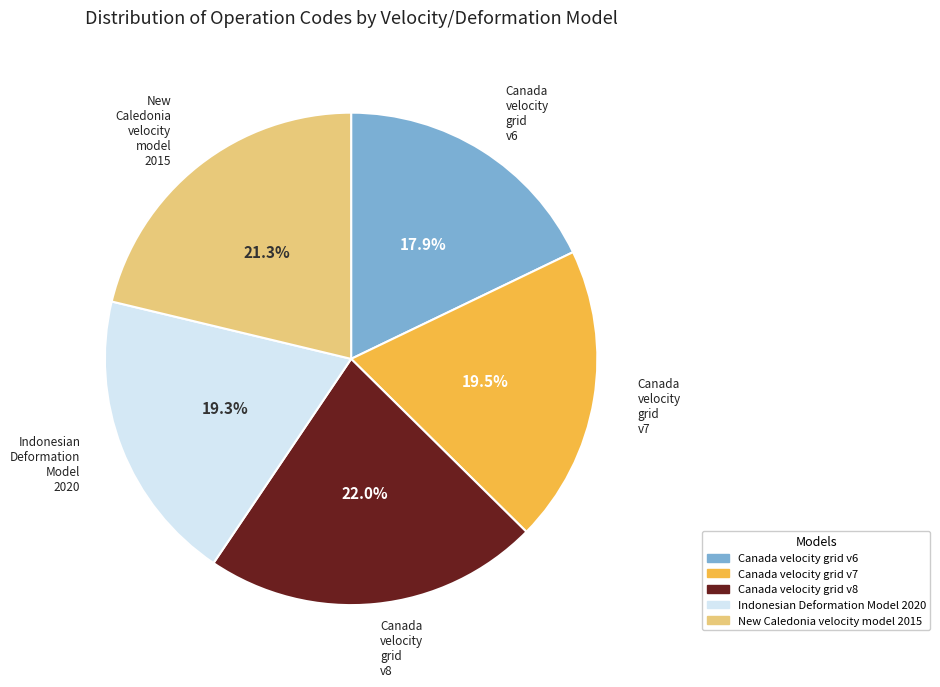

How many segments does this pie chart have?

5